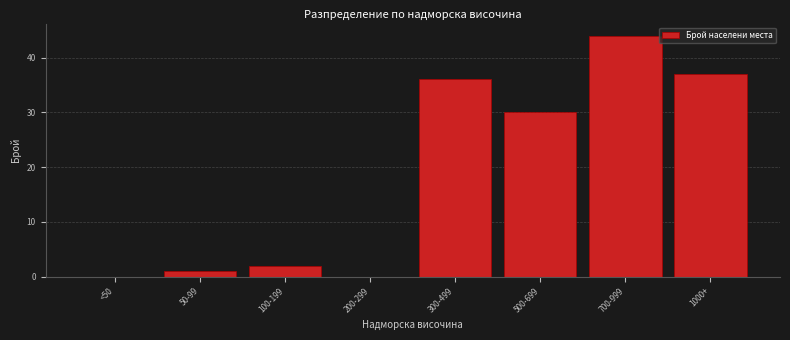

Reading left to right, what are all the values shown in this chart?

<50=0	50-99=1	100-199=2	200-299=0	300-499=36	500-699=30	700-999=44	1000+=37